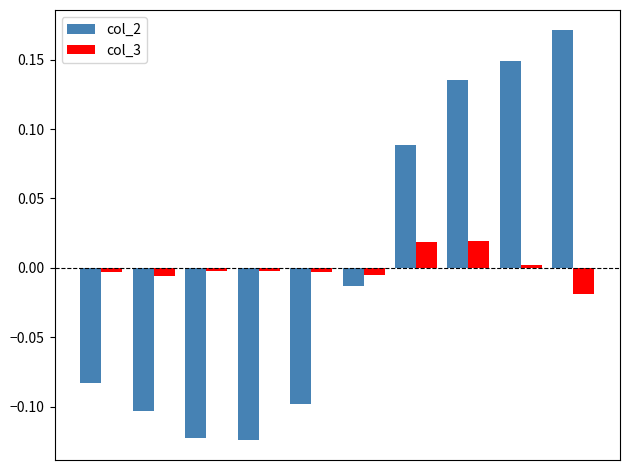

Are the bars horizontal?

No